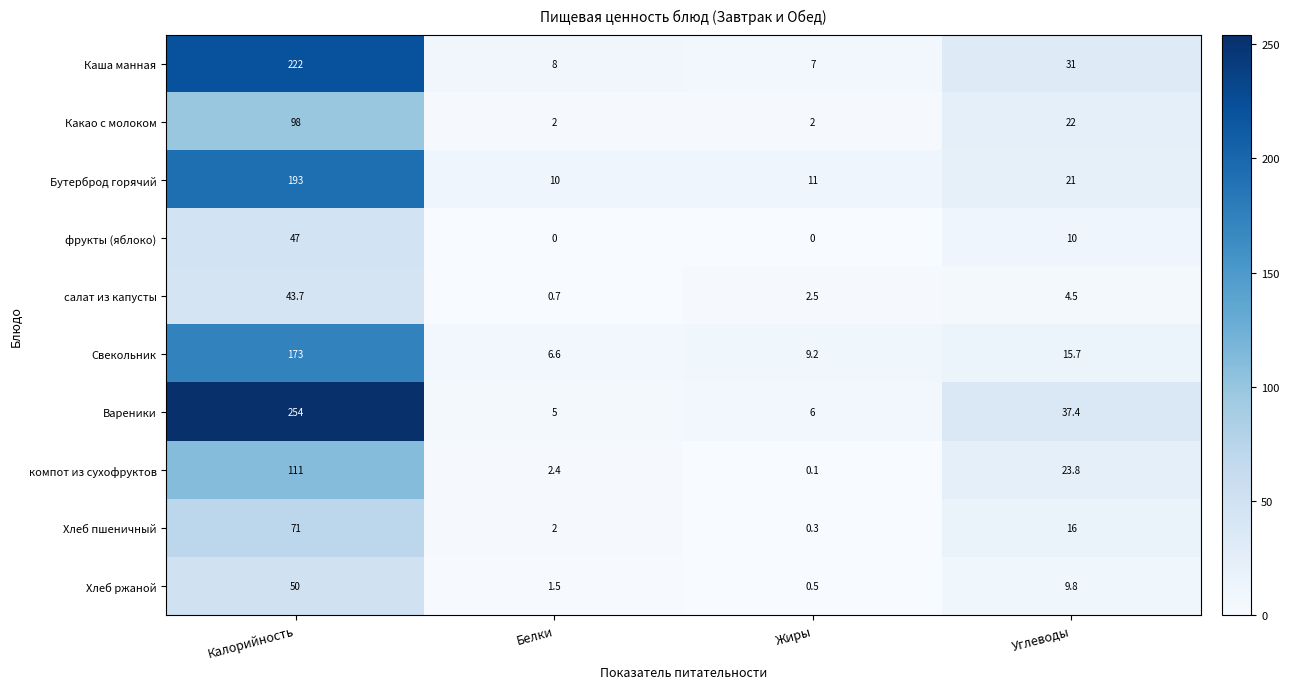

Where does the Хлеб пшеничный series first go above 16?

Калорийность